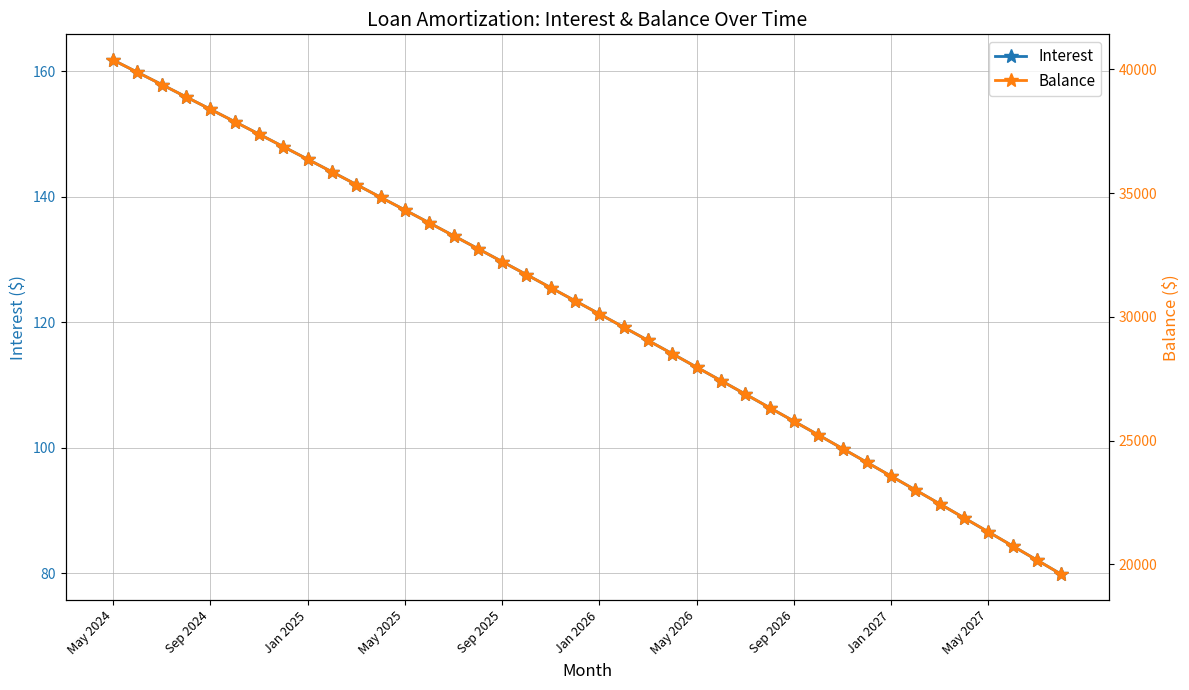

How many lines are shown in the chart?

2